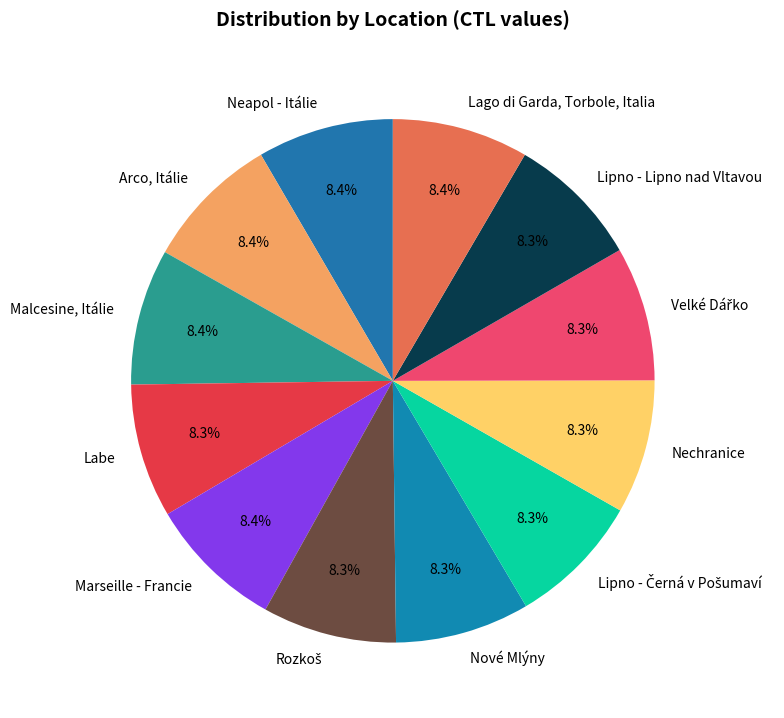

What percentage is NOT represented by Neapol - Itálie?

91.6%